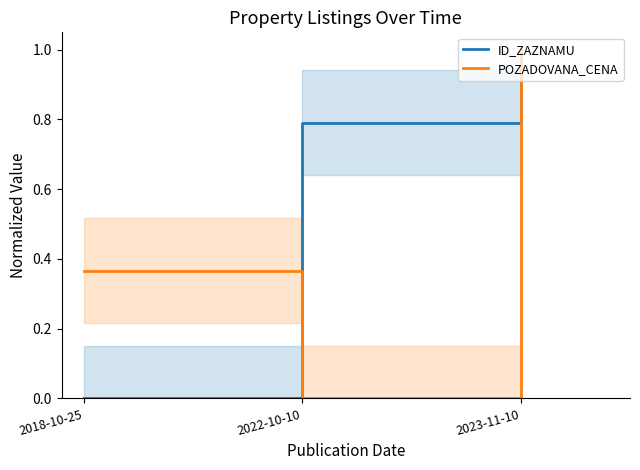

What is the difference between the POZADOVANA_CENA values at 2022-10-10 and 2023-11-10?

1.0